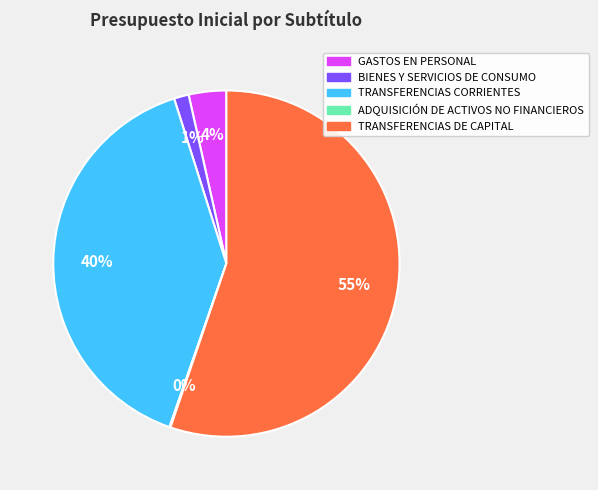

To the nearest percent, what portion does GASTOS EN PERSONAL represent?

4%